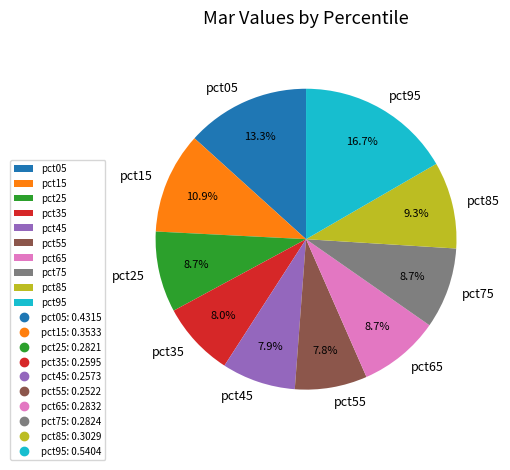

Is pct85 the majority of the pie?

No